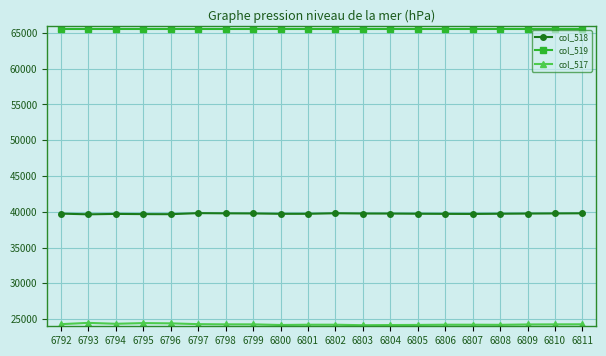

What is the average value of the col_518 series?

39734